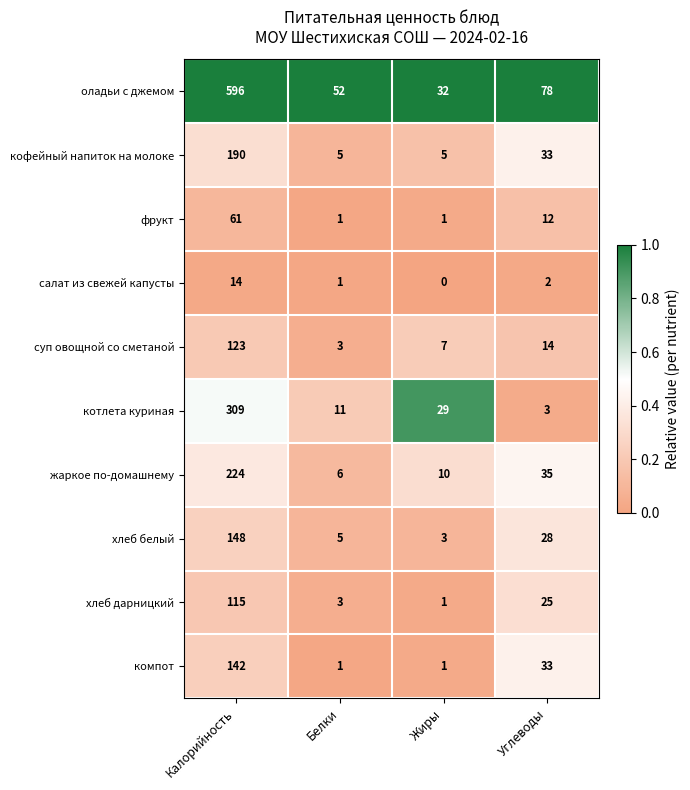

What is the spread (max minus min) of values at Жиры?

32